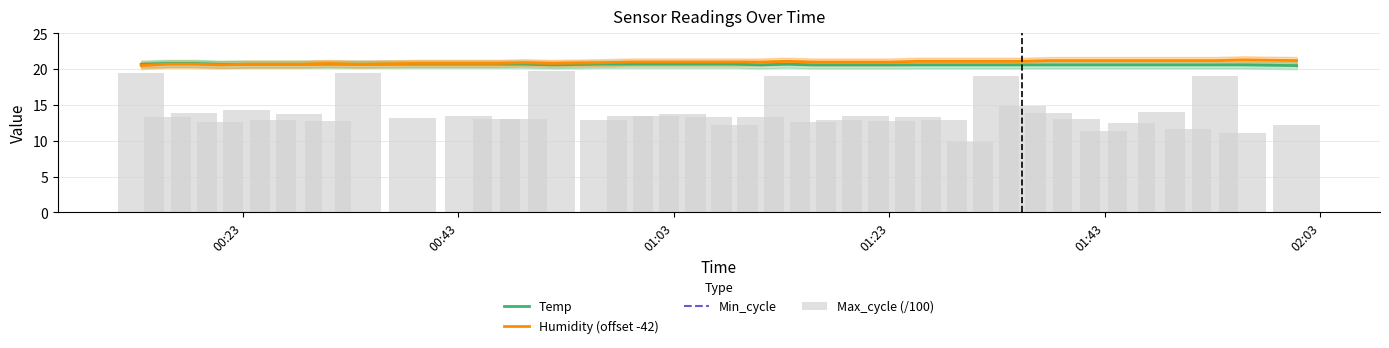

Count the Humidity (offset -42) values in the range 20 to 21.

25